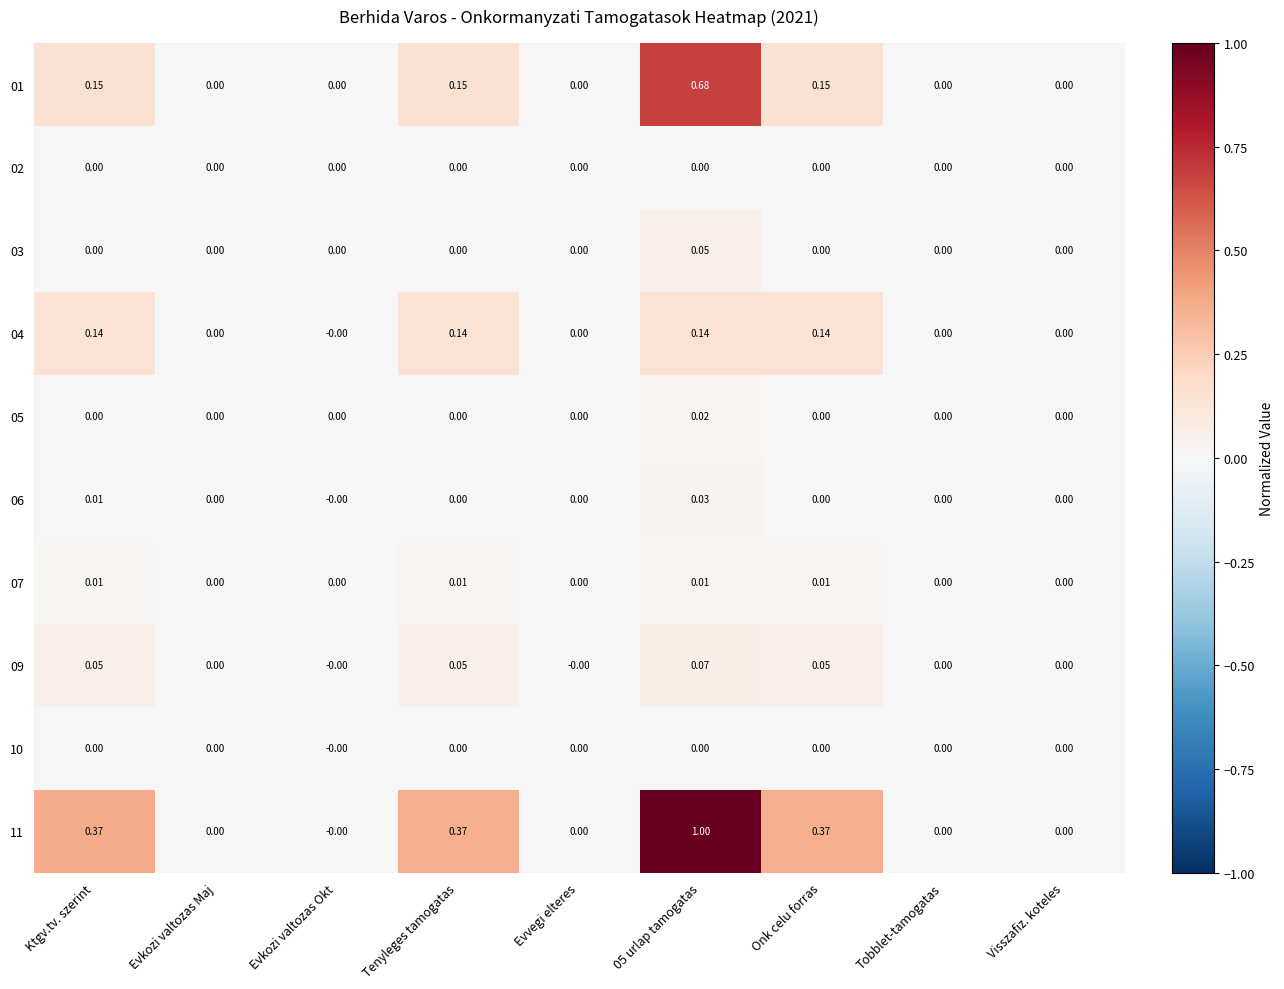

Rank the series by their maximum value, from highest to lowest.

11, 01, 04, 09, 03, 06, 05, 07, 10, 02